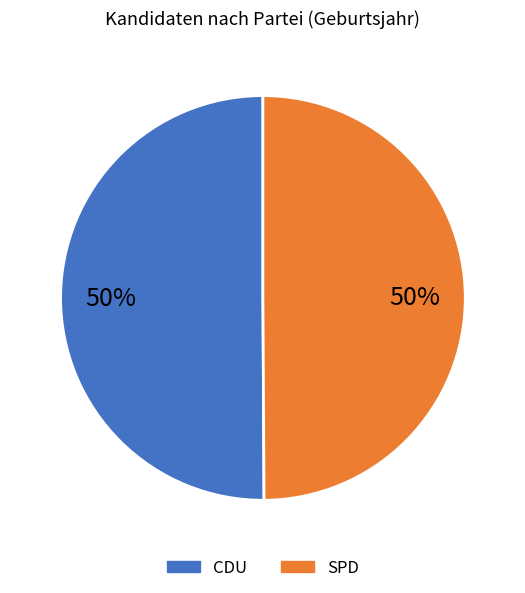

What percentage do CDU and SPD together represent?

100.0%